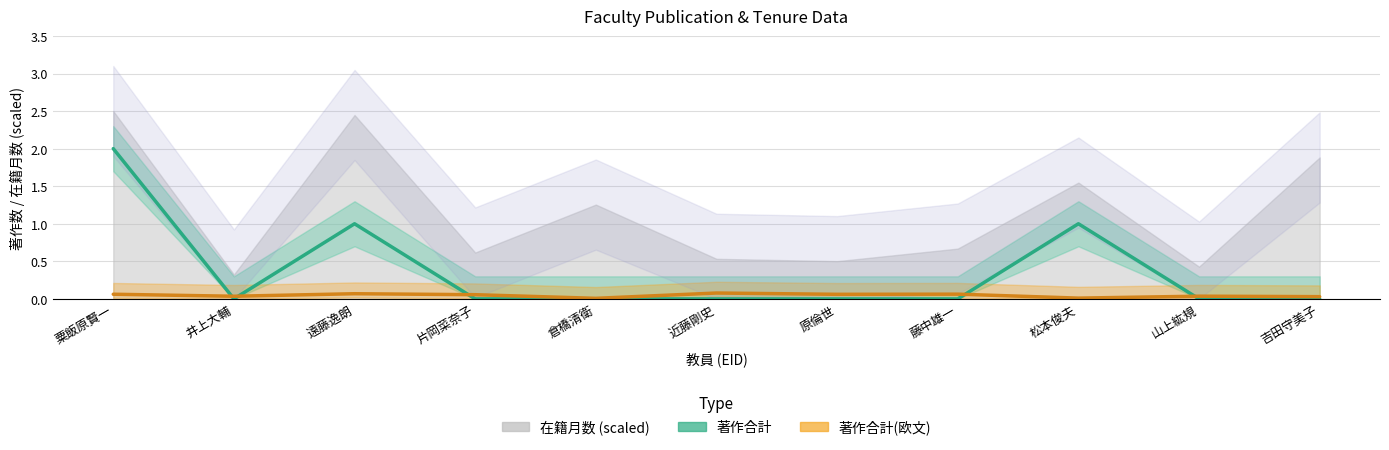

How many values in 著作合計 are above zero?

3